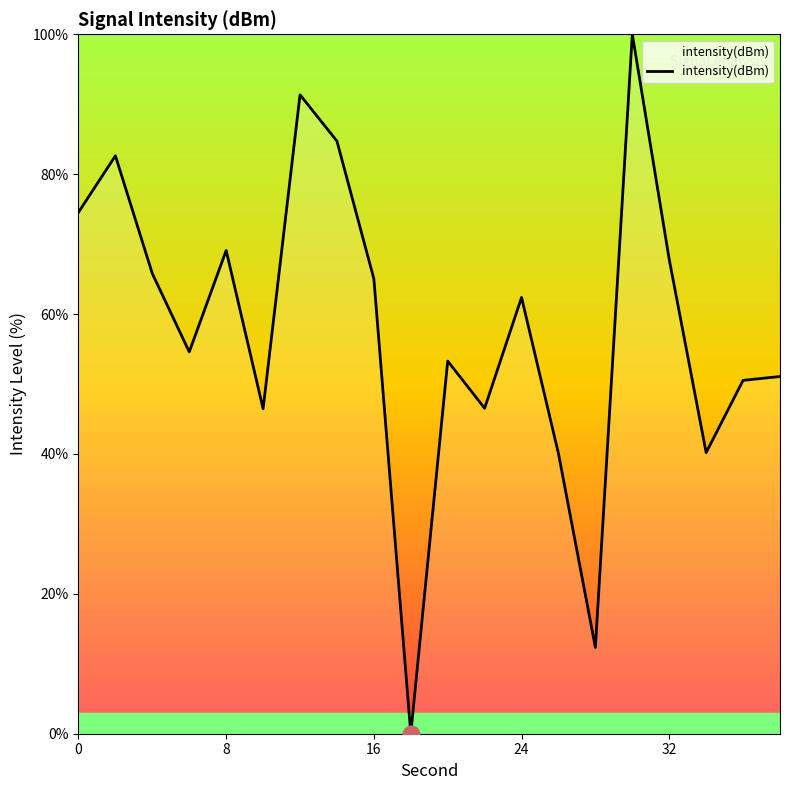

What is the difference between the maximum and minimum values?

100.0